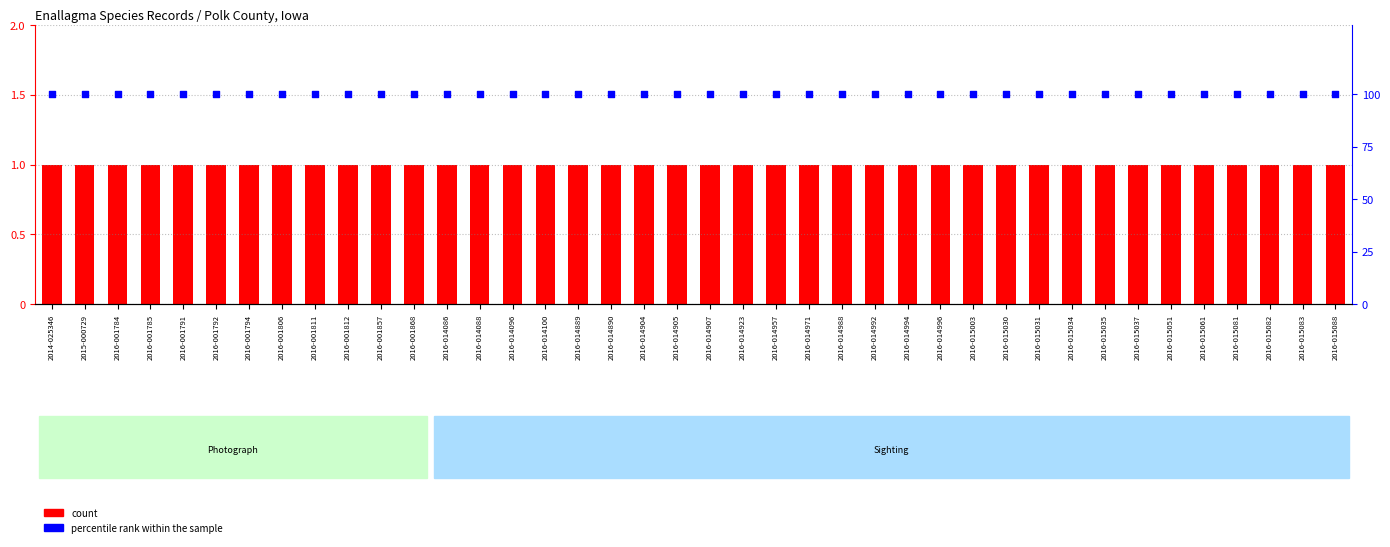

Which series contains the highest Y value?

percentile rank within the sample